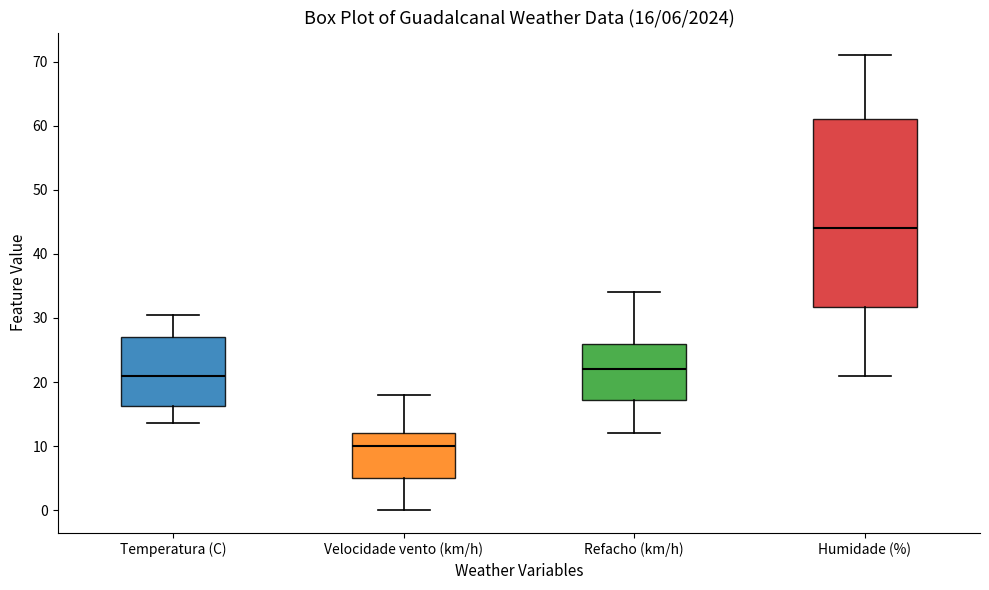

Comparing the boxes themselves (not the whiskers), which one is the tallest?

Humidade (%)